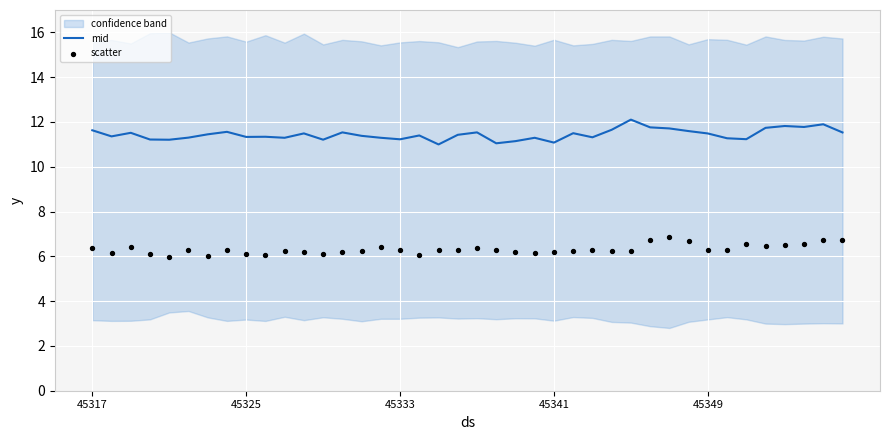

Which series contains the highest Y value?

mid